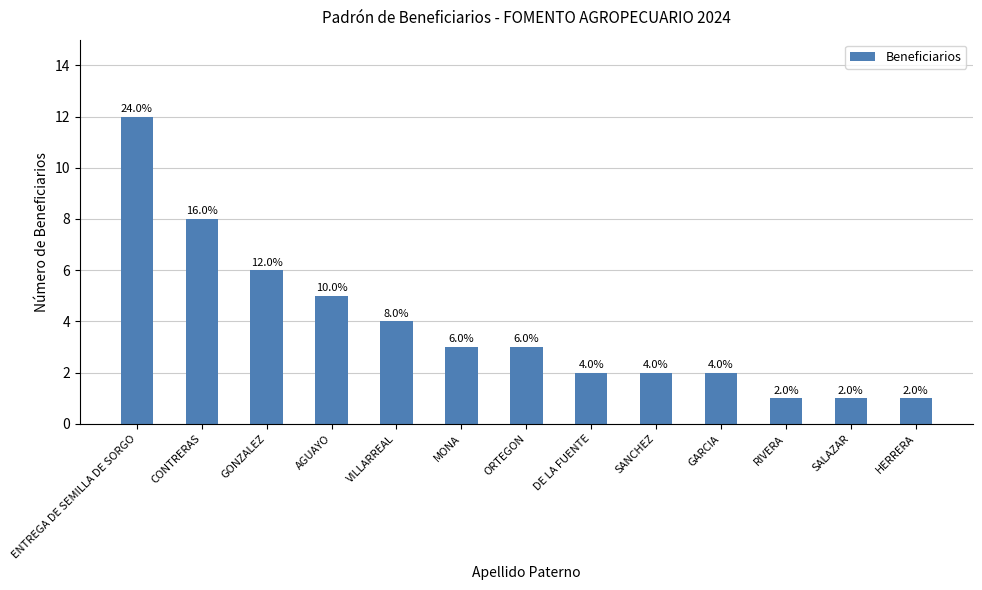

What is the change in value from GARCIA to RIVERA?

-1